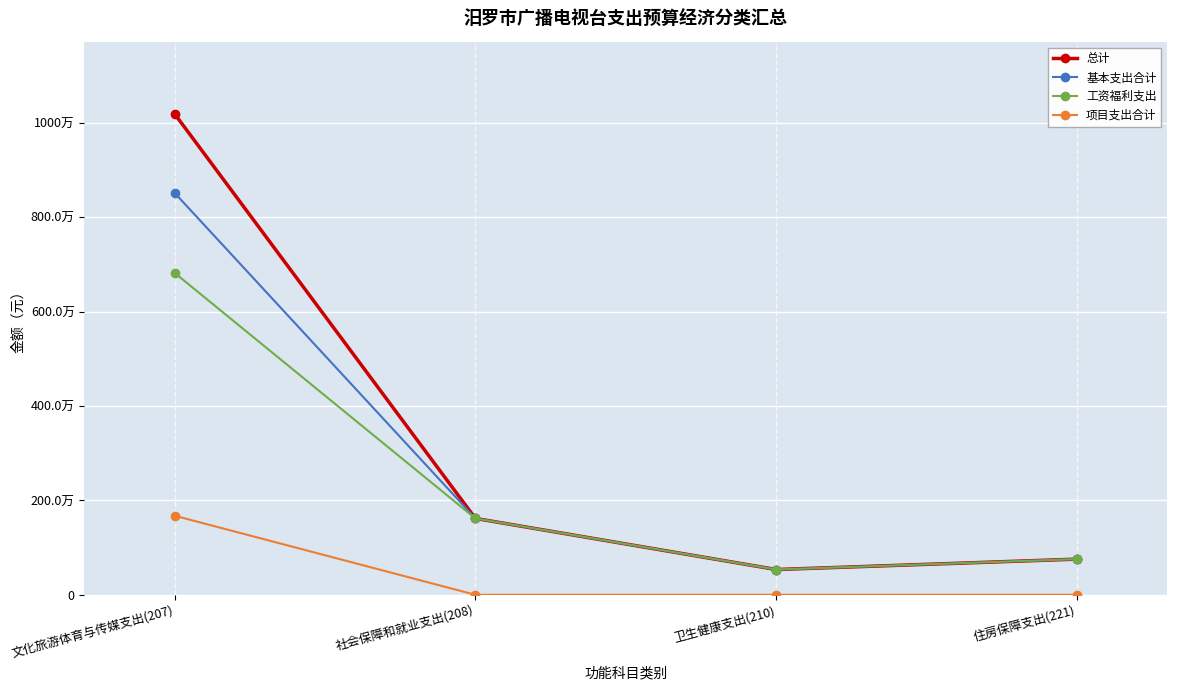

True or false: 工资福利支出 has a value of 2429137.3 at 社会保障和就业支出(208).

False